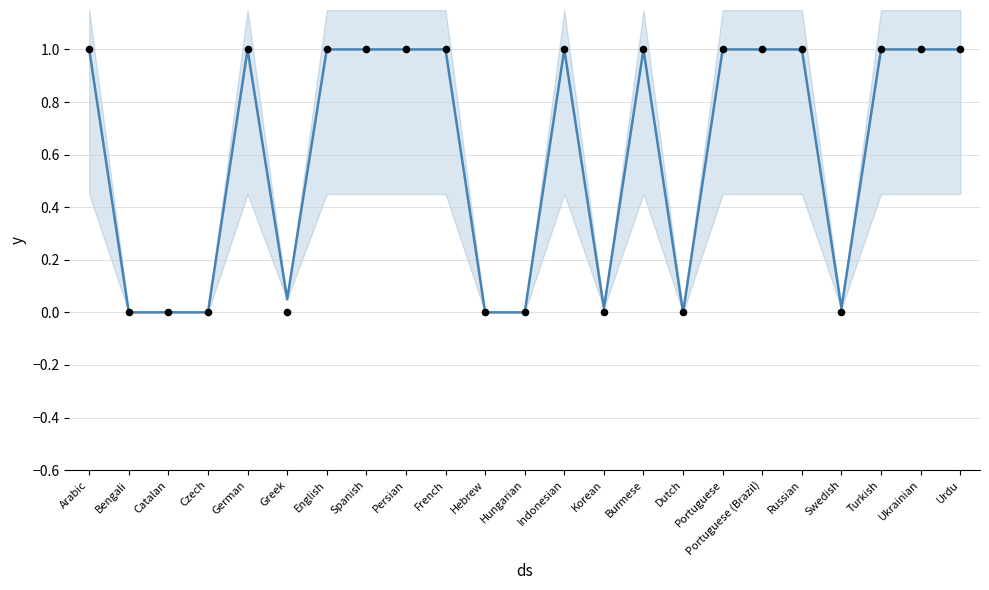

Which series has the largest Y range (max minus min)?

translated_percent